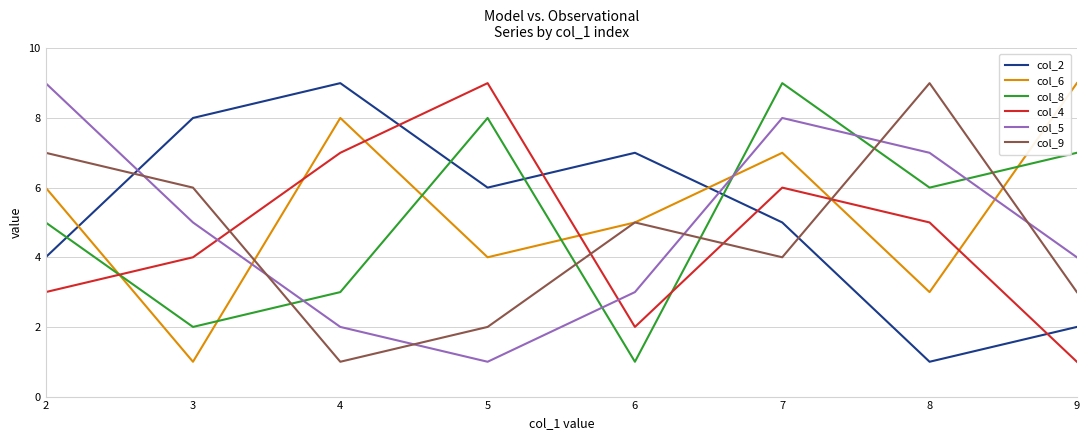

What is the difference between the col_5 values at 7 and 4?

6